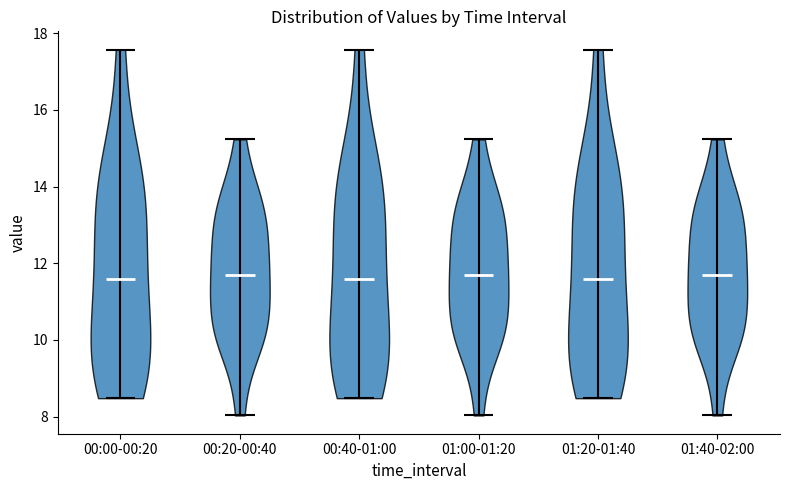

Reading left to right, read every violin against the y-axis: where its median line is, and the lowest and highest points it reaches. The values are not printed on the chart, so give them approximately, as read against the axis.

00:00-00:20: median line 11.6, lowest point 8.4, highest point 17.6
00:20-00:40: median line 11.6, lowest point 8.0, highest point 15.2
00:40-01:00: median line 11.6, lowest point 8.4, highest point 17.6
01:00-01:20: median line 11.6, lowest point 8.0, highest point 15.2
01:20-01:40: median line 11.6, lowest point 8.4, highest point 17.6
01:40-02:00: median line 11.6, lowest point 8.0, highest point 15.2